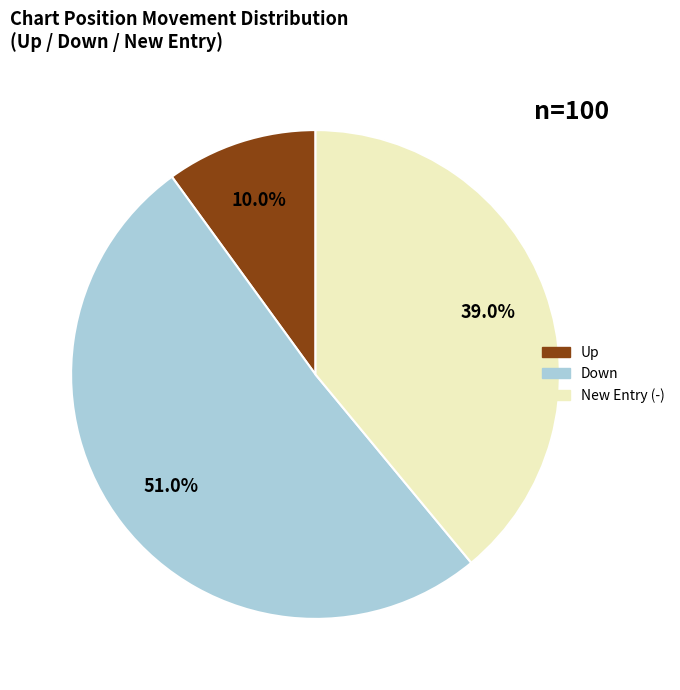

Does any single category account for the majority?

Yes